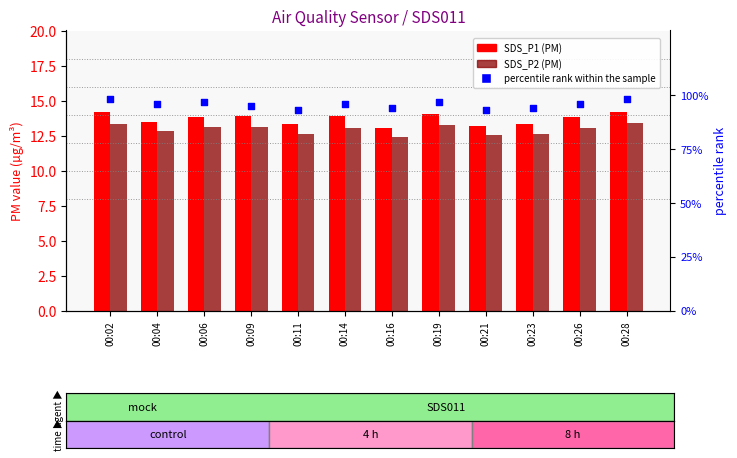

What is the total value across all series at 00:16?

119.4